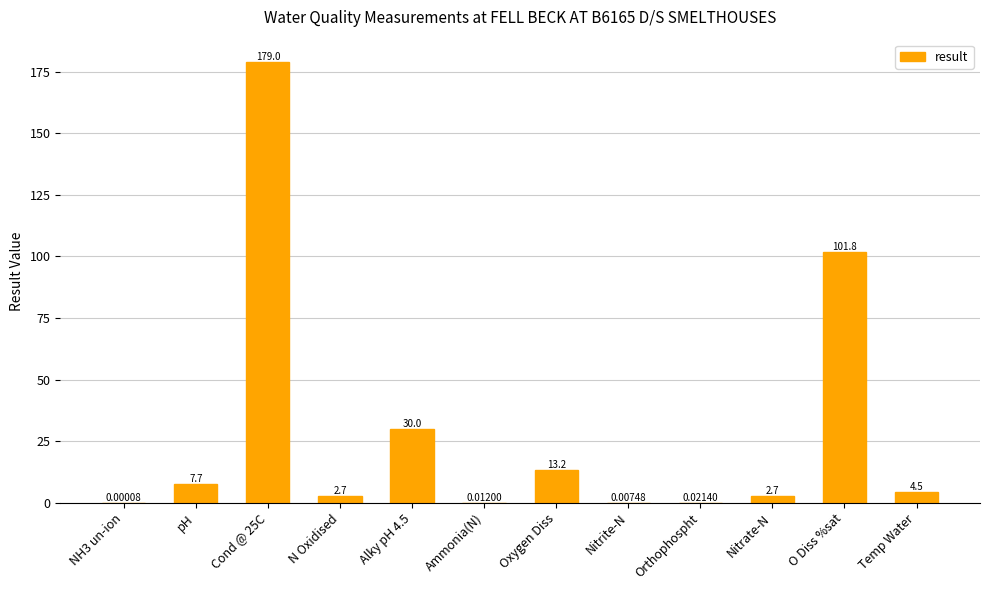

At which label is the value closest to 89?

O Diss %sat